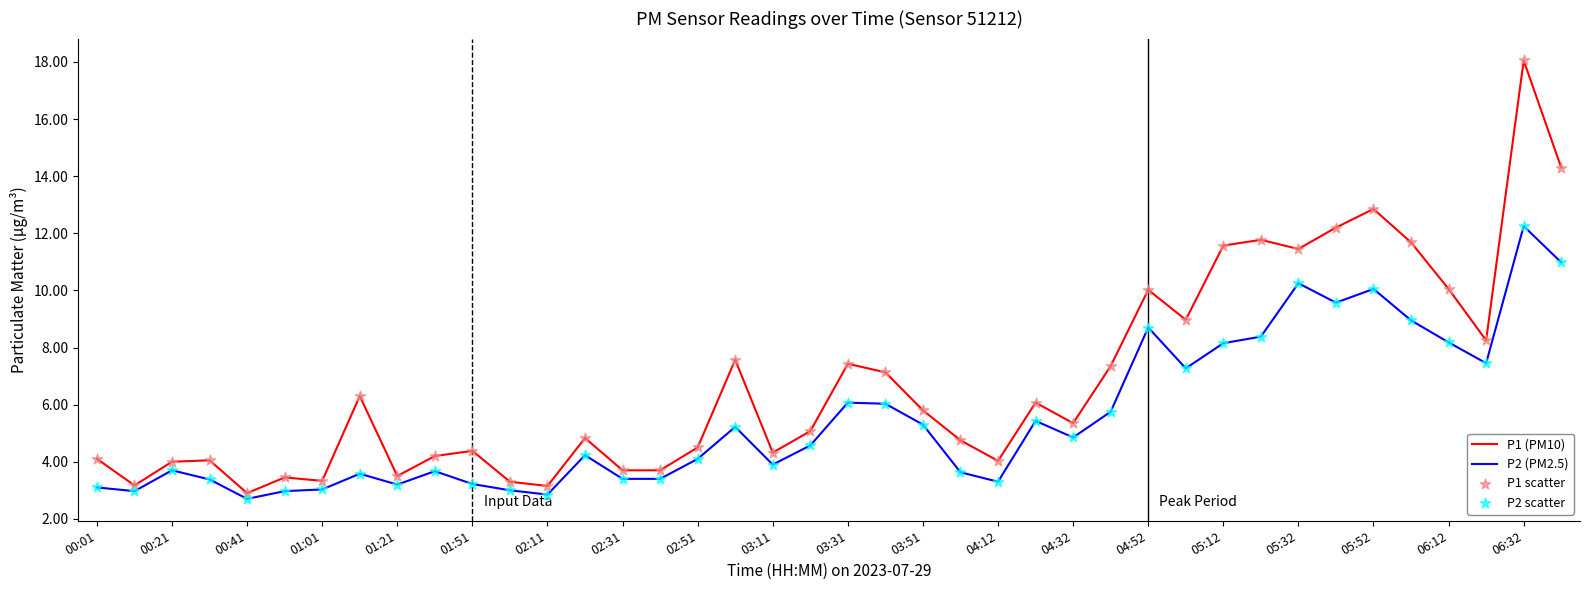

Which series has the largest total across all categories?

P1 (PM10)